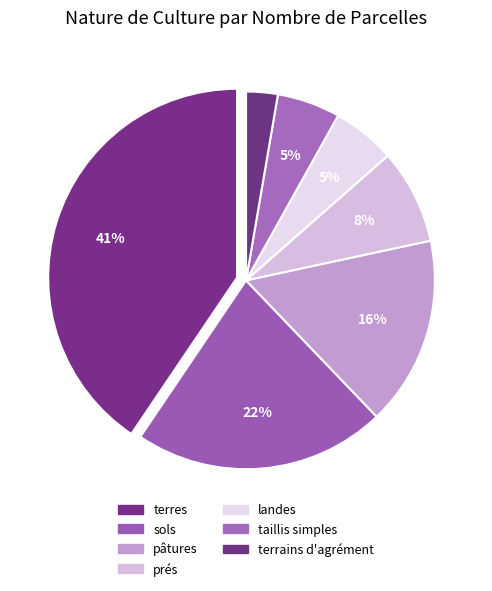

Which category has the smallest portion of the pie?

terrains d'agrément